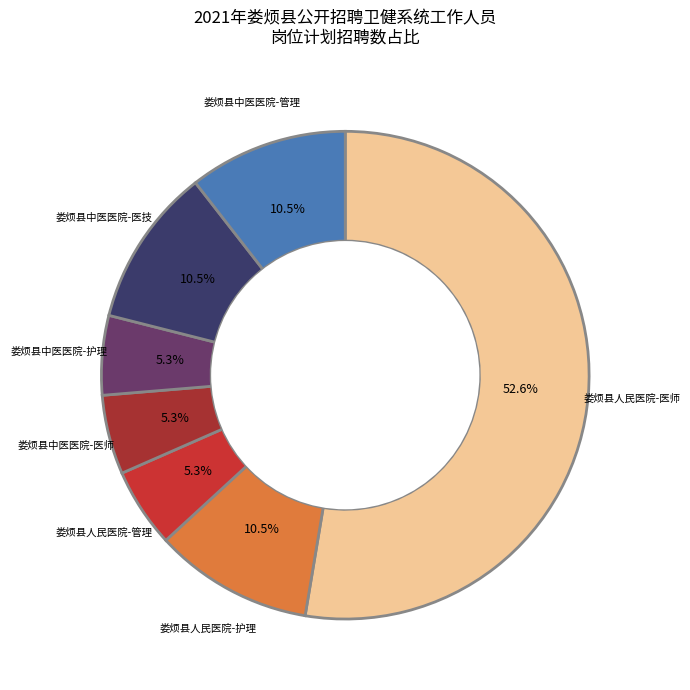

How many segments does this pie chart have?

7